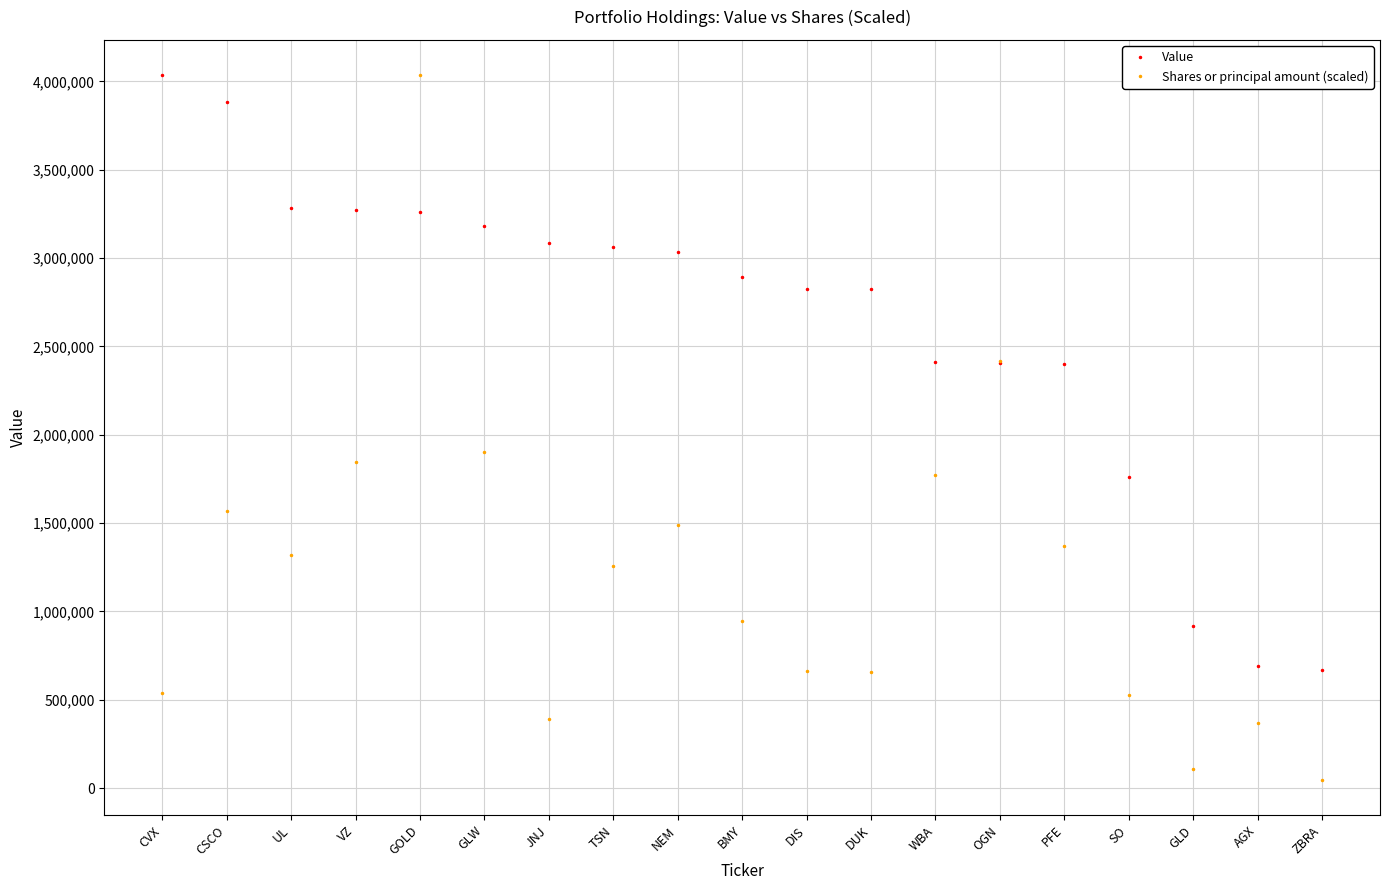

True or false: Value and Shares or principal amount (scaled) cross at least once.

True